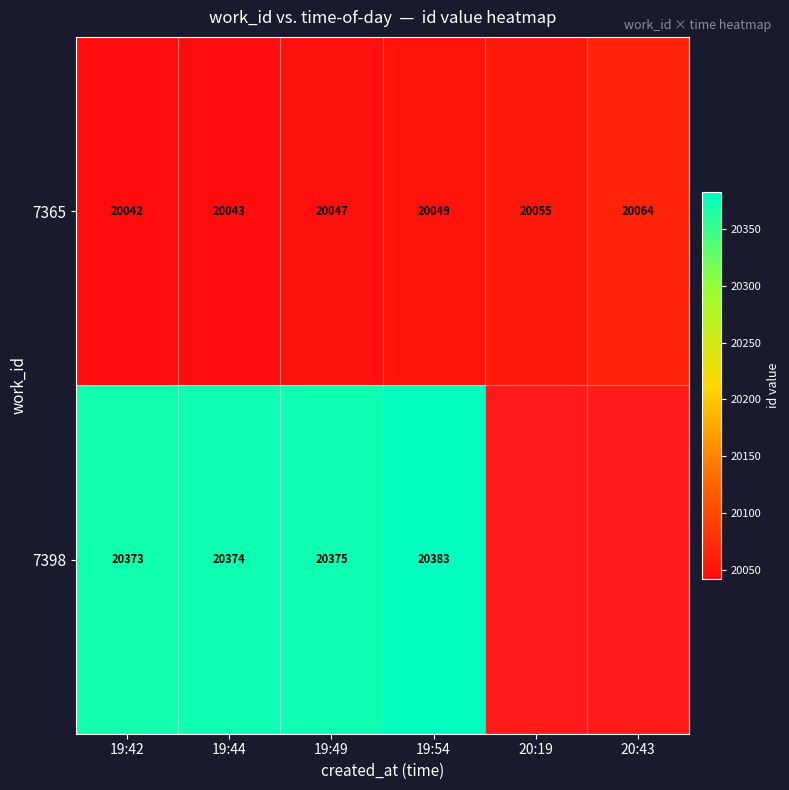

What is the sum of the 7398 values at 19:49 and 19:44?

40749